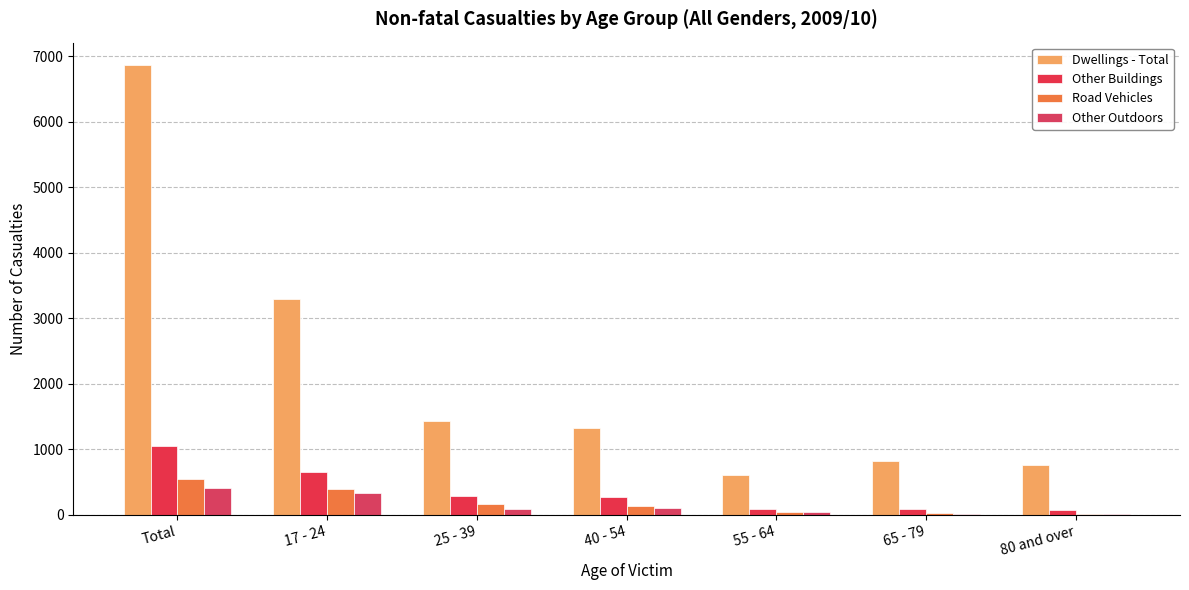

What are all the series names shown in the legend?

Dwellings - Total, Other Buildings, Road Vehicles, Other Outdoors